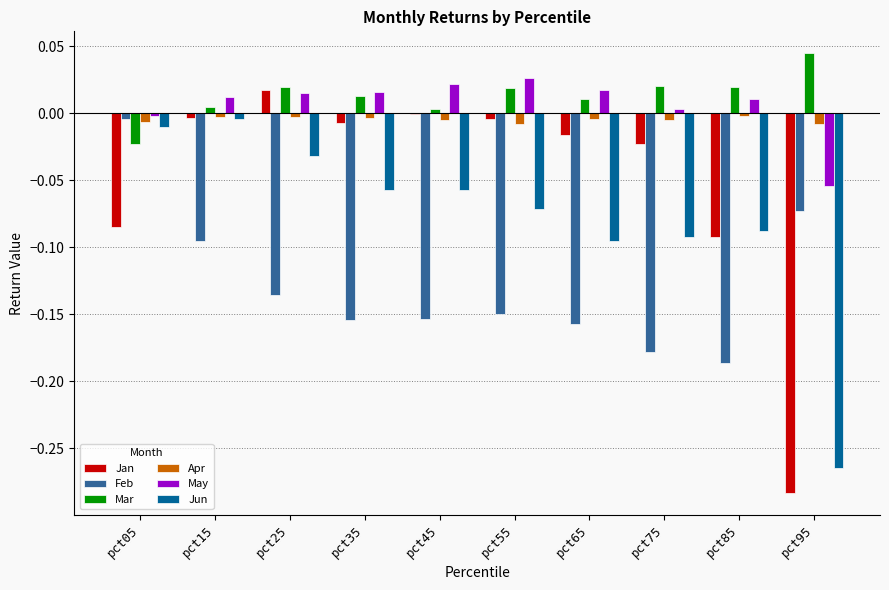

Is it true that Apr equals -0.0 at pct25?

True